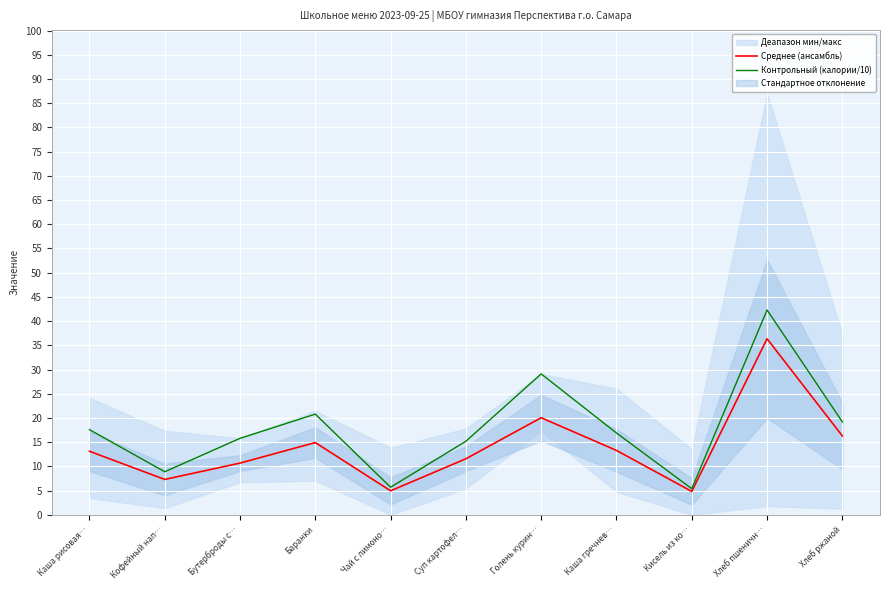

What is the difference between the Среднее (ансамбль) values at Каша гречнев… and Суп картофел…?

1.7